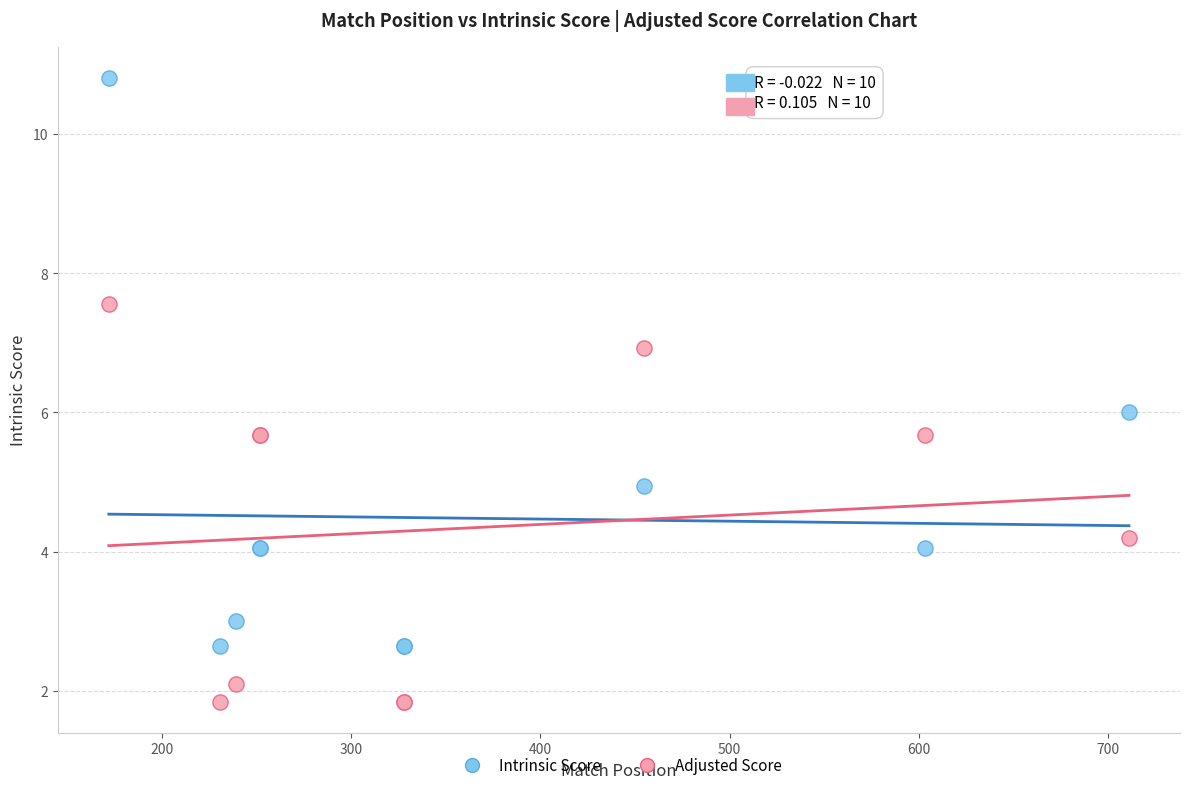

Which series reaches the minimum Y coordinate?

Adjusted Score